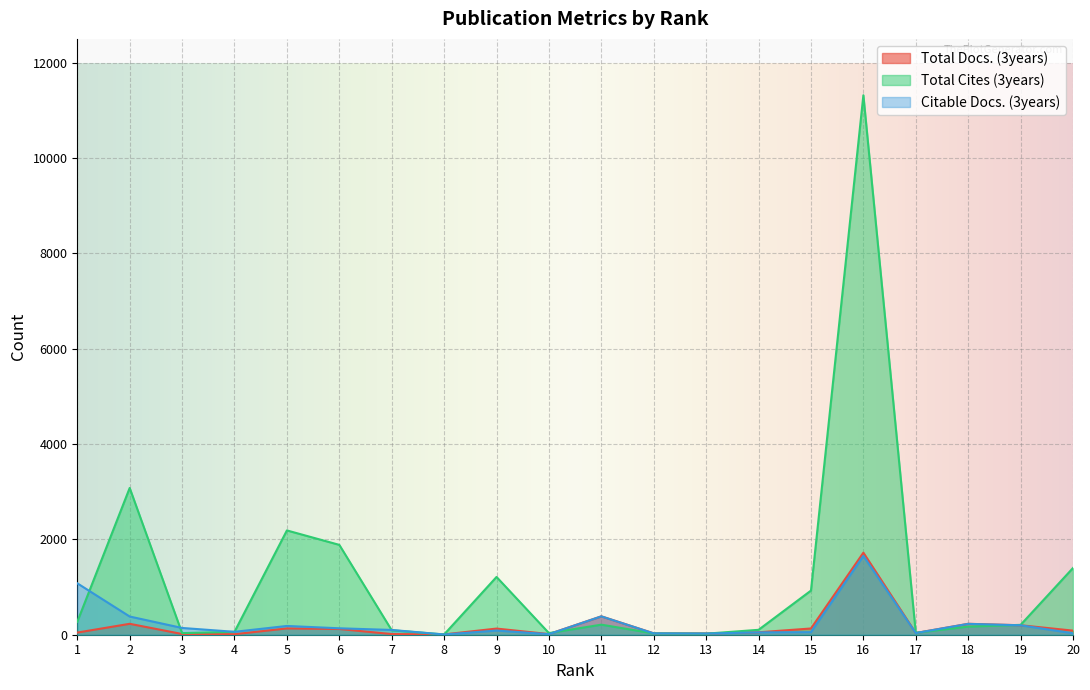

After their last crossing, which series has the higher values: Total Cites (3years) or Total Docs. (3years)?

Total Cites (3years)